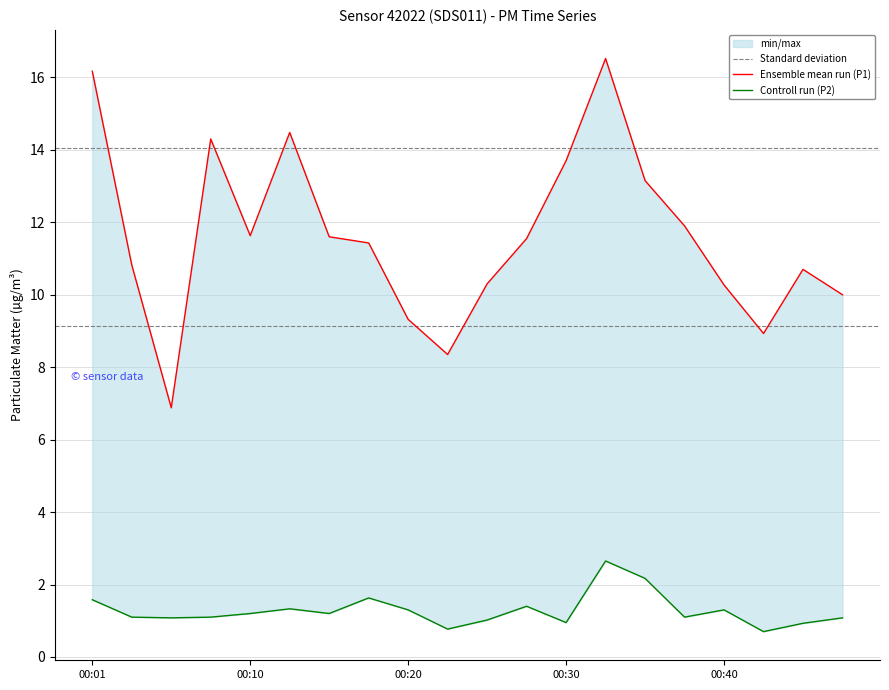

What is the maximum value shown in the chart?

16.5